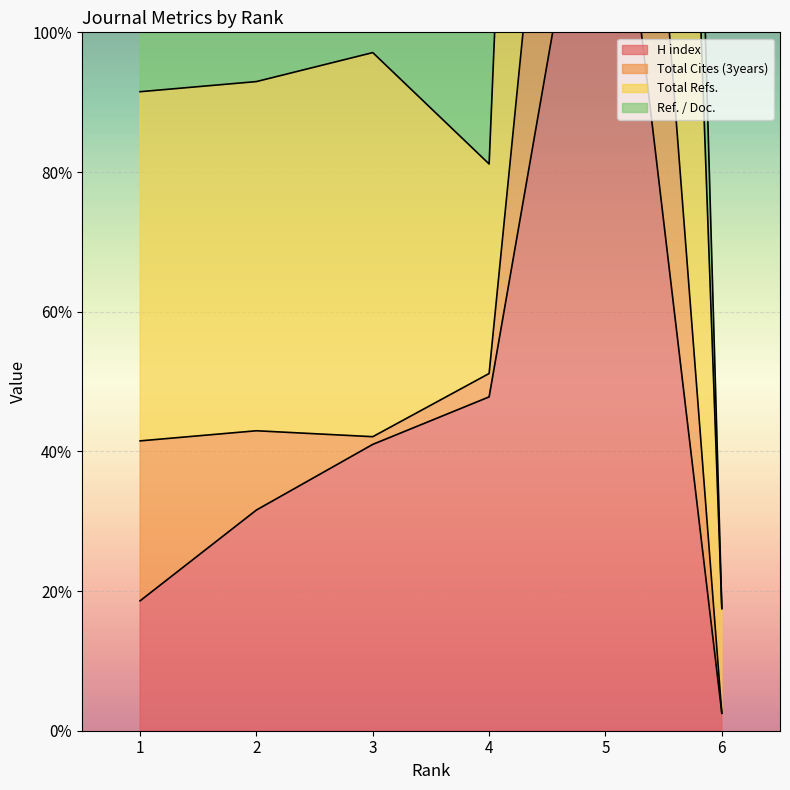

Which series has the widest spread of values?

Total Refs.